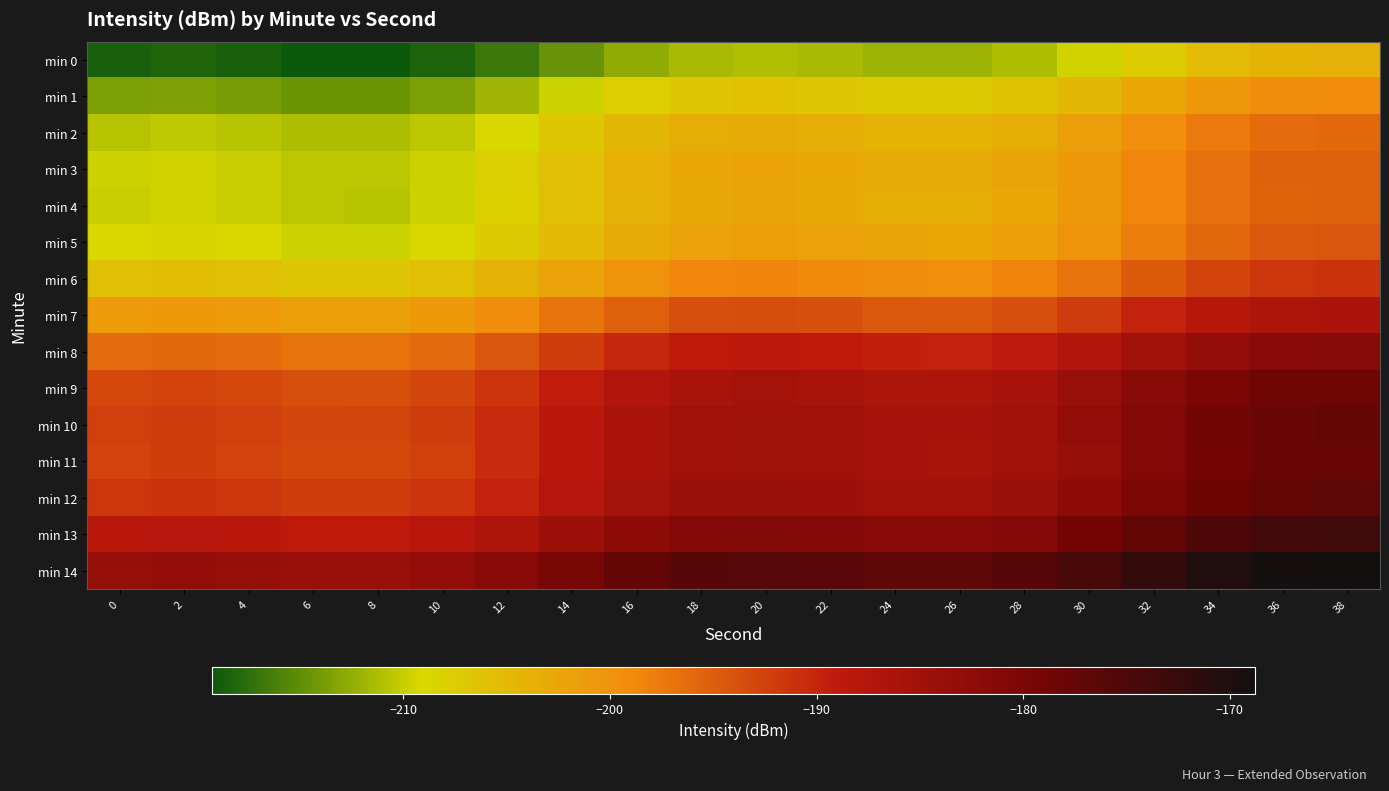

What is the difference between the highest and lowest values at 30?

35.1